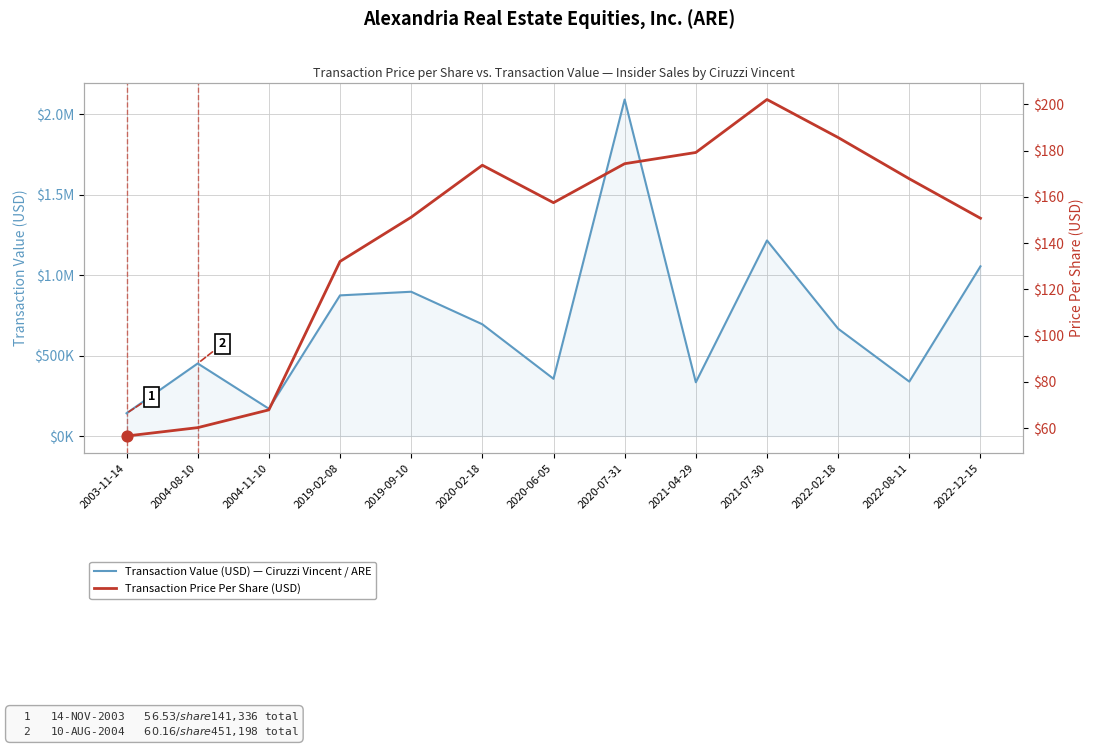

What are all the series names shown in the legend?

Transaction Value (USD) — Ciruzzi Vincent / ARE, Transaction Price Per Share (USD)